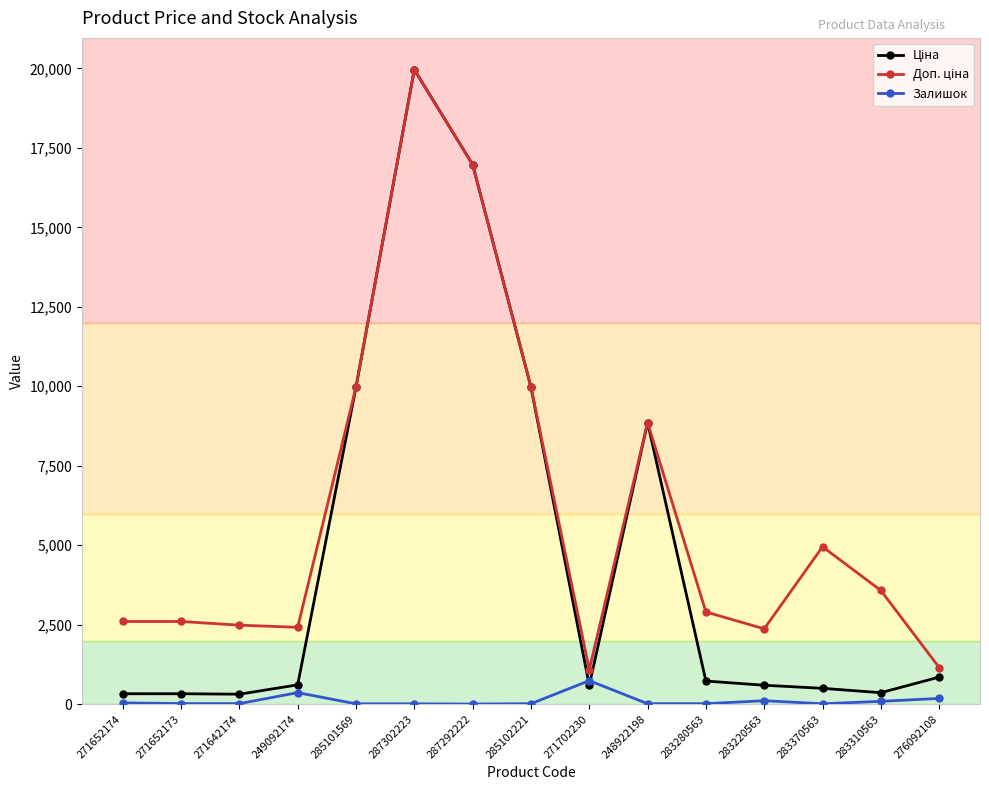

True or false: Залишок has a value of 106.0 at 283220563.

True